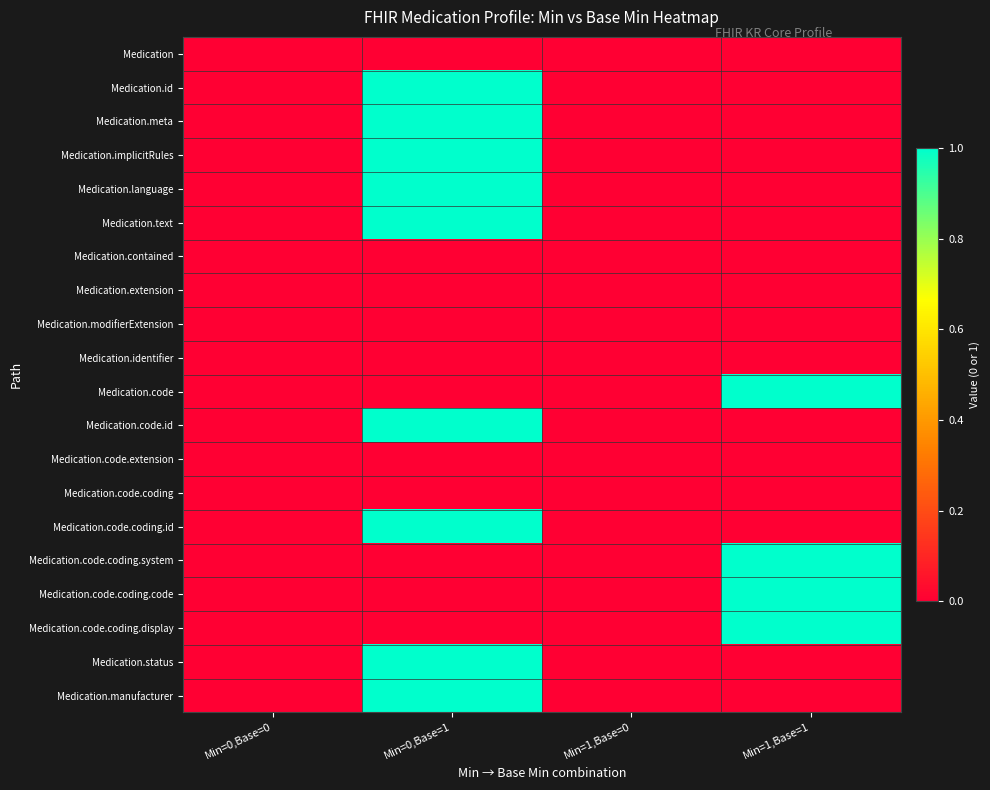

Which category has the highest value across all series?

Min=0,Base=1